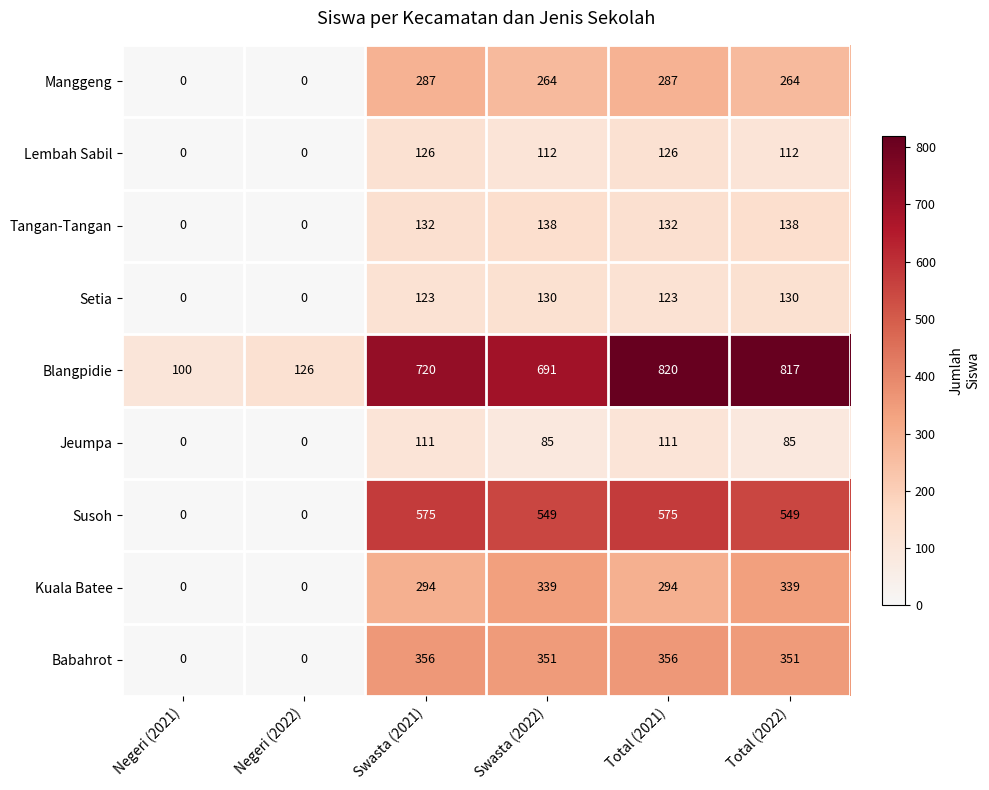

What is the average value of the Manggeng series?

184